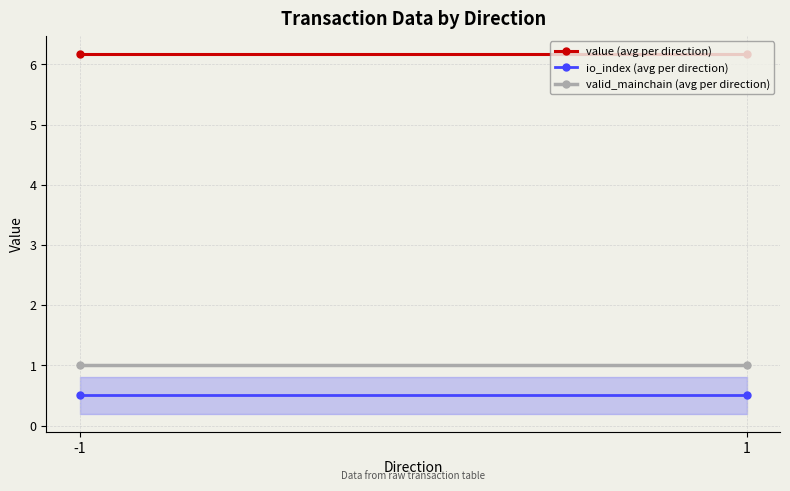

At which category is the sum across all series the highest?

-1